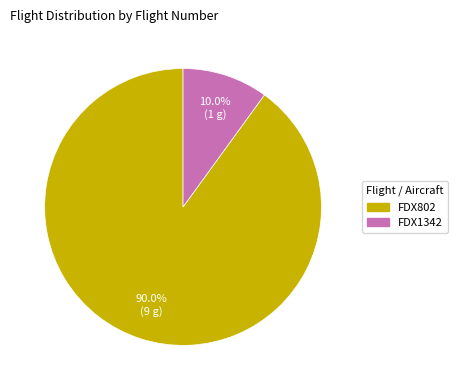

How much of the chart is everything except FDX1342?

90.0%